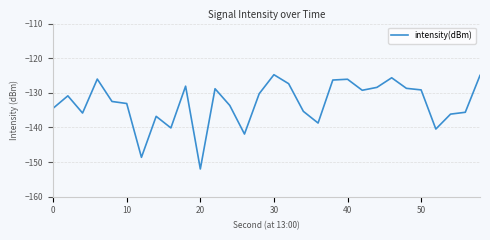

What is the difference between the maximum and minimum values?

27.2